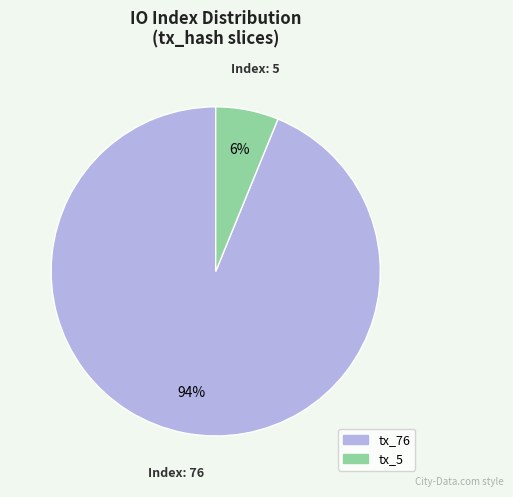

To the nearest percent, what is the difference between the largest and smallest slice percentages?

88%